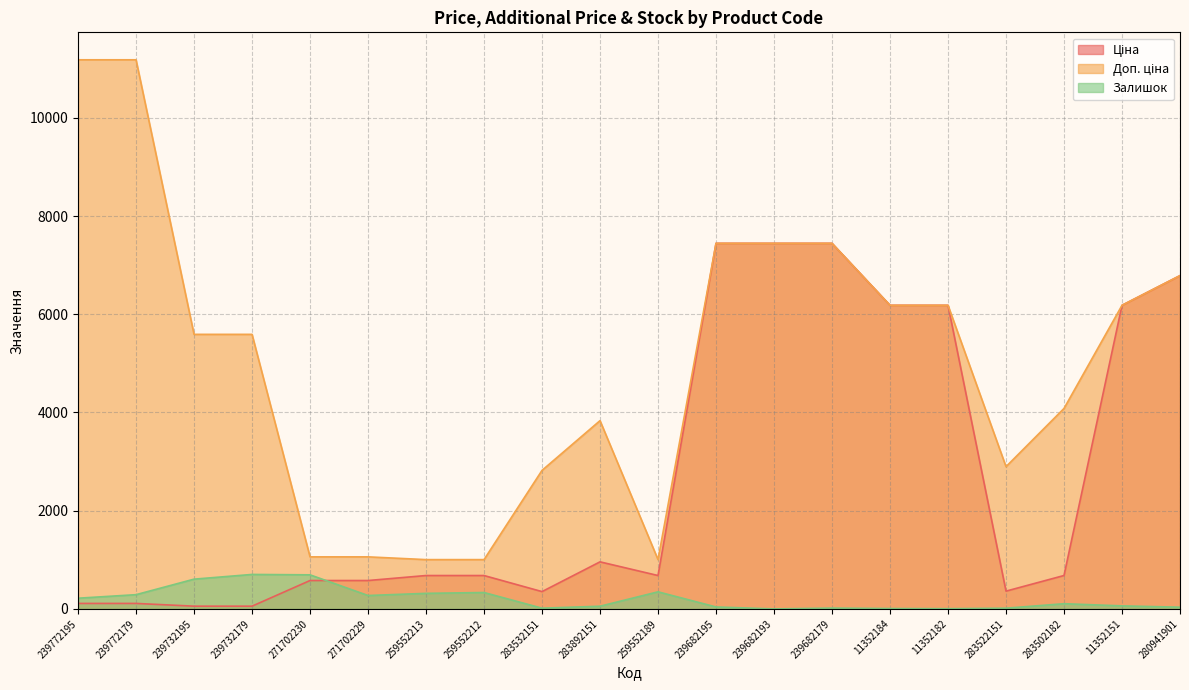

What is the sum of all Залишок values?

4140.0